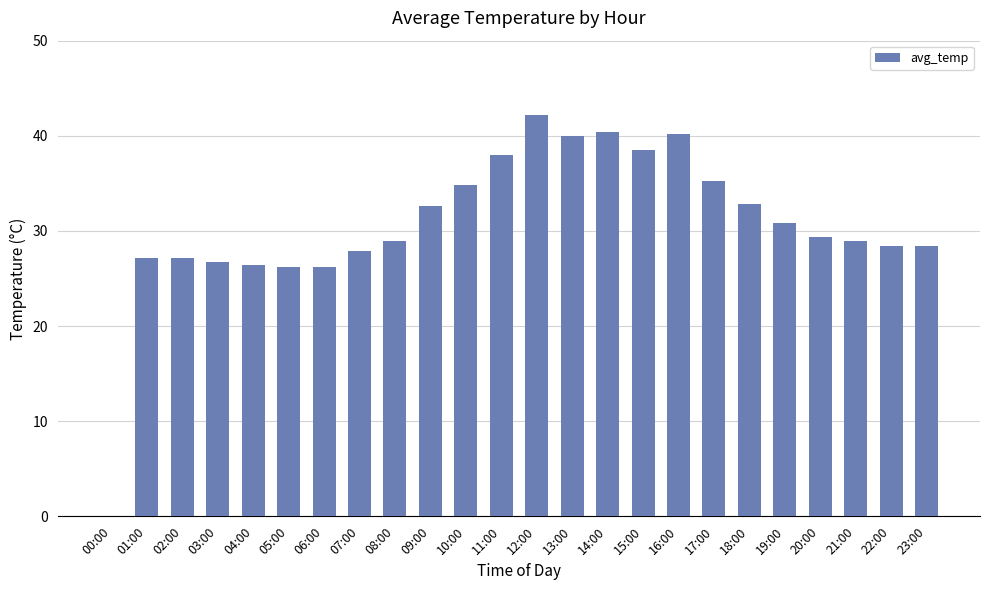

What is the change in value from 16:00 to 21:00?

-11.3